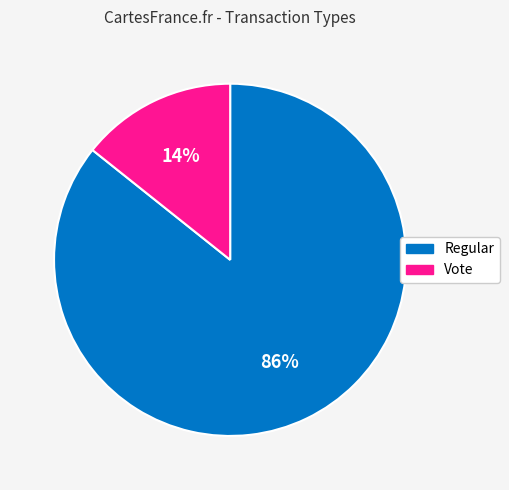

Which slice represents more than half of the pie?

Regular